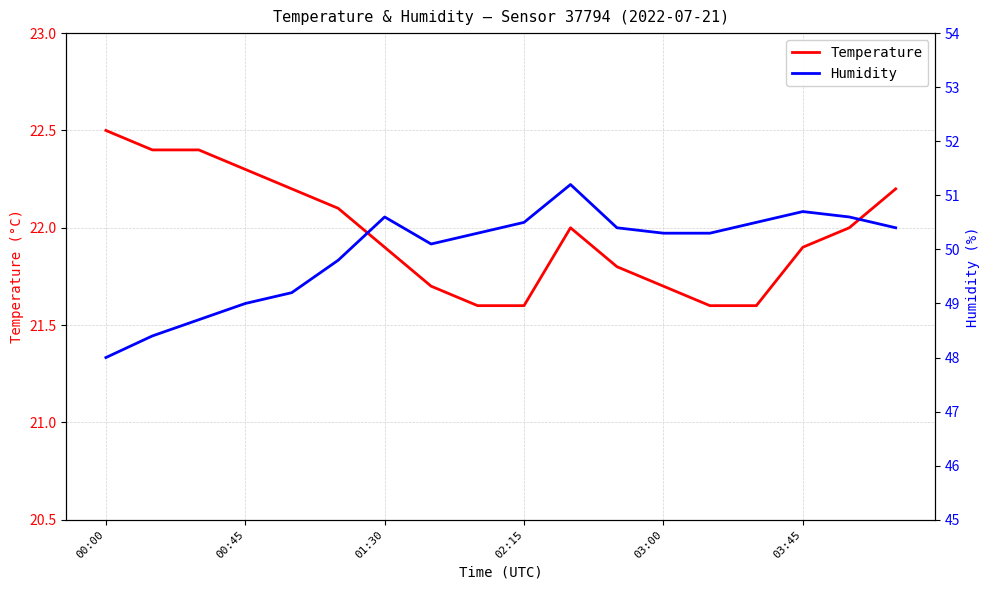

The Temperature series shows 22.3 at 00:45. True or false?

True